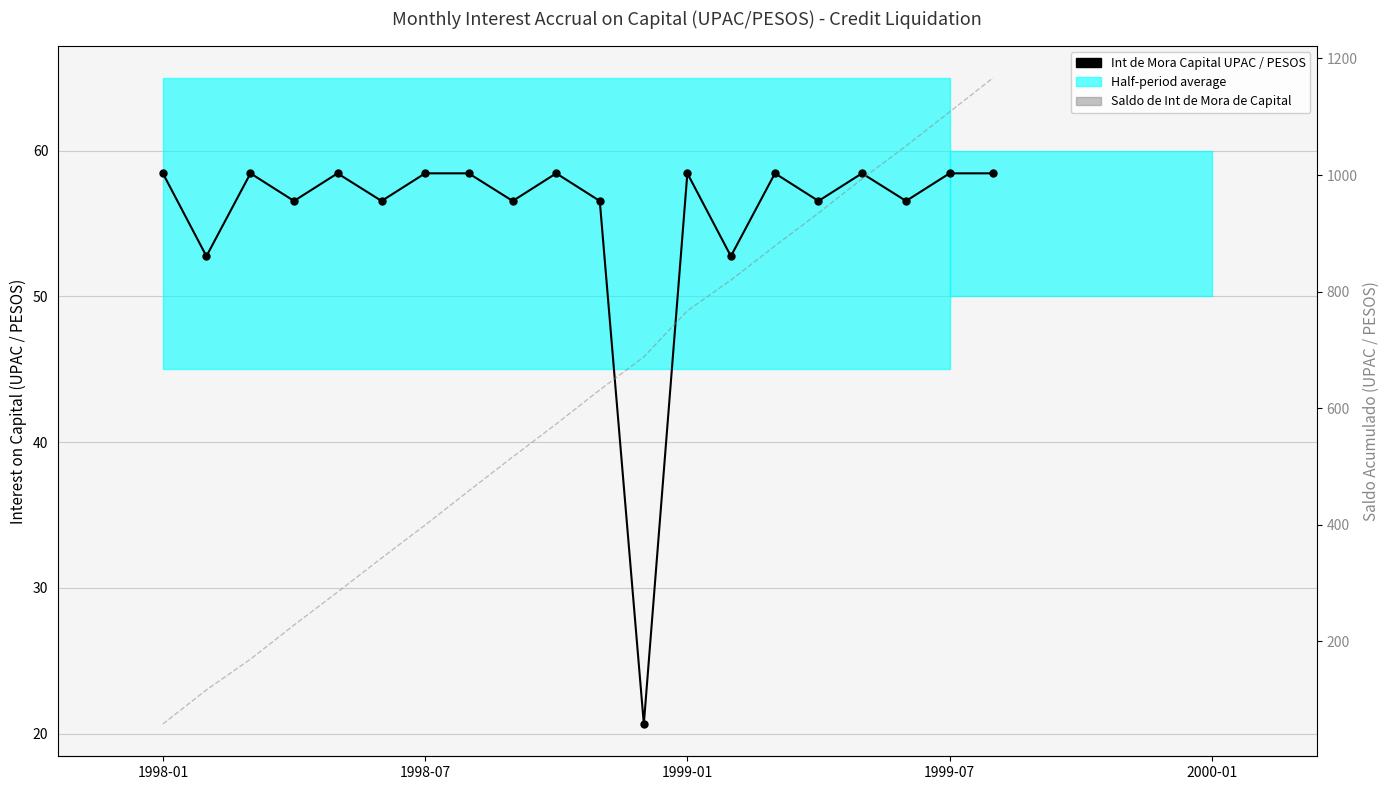

What is the difference between the maximum and minimum values in the Int de Mora Capital UPAC / PESOS series?

37.8